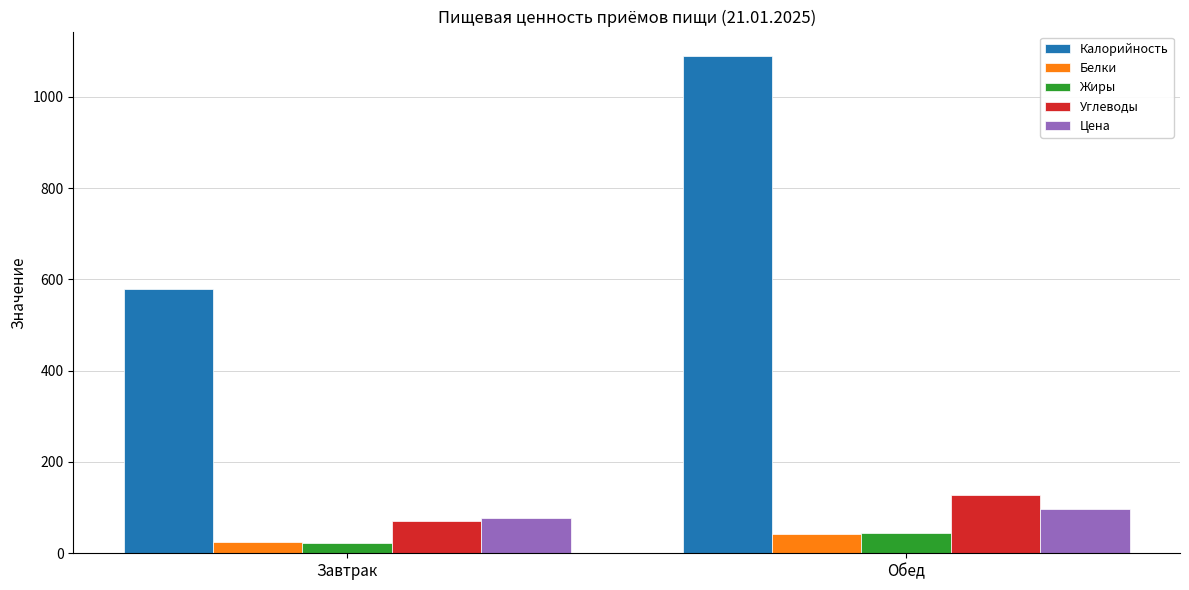

What is the average value of the Калорийность series?

833.8